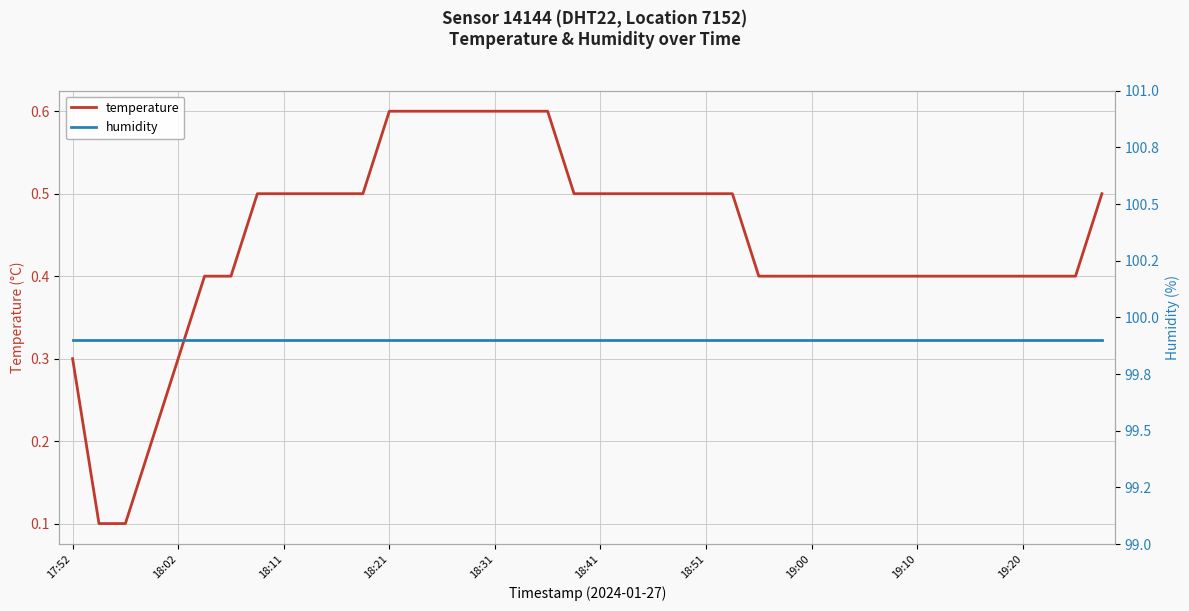

How many lines are shown in the chart?

2